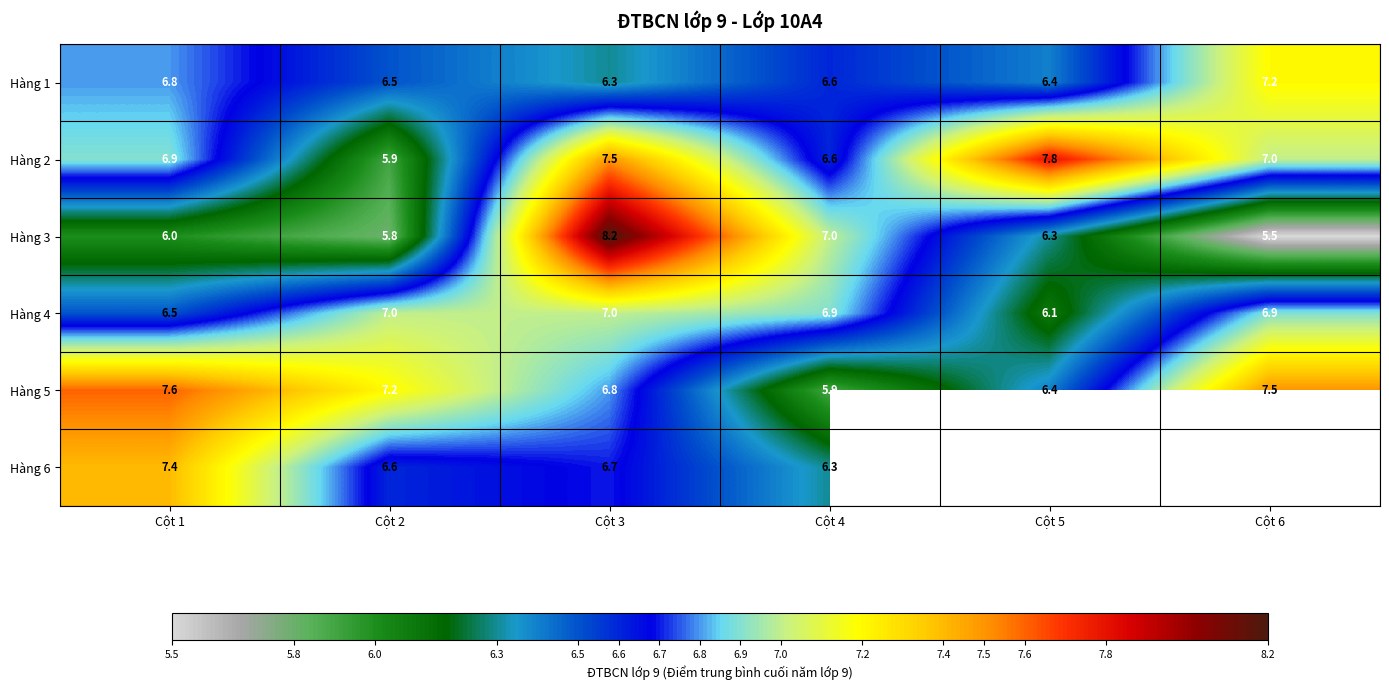

True or false: Hàng 2 has a value of 2.6 at Cột 2.

False